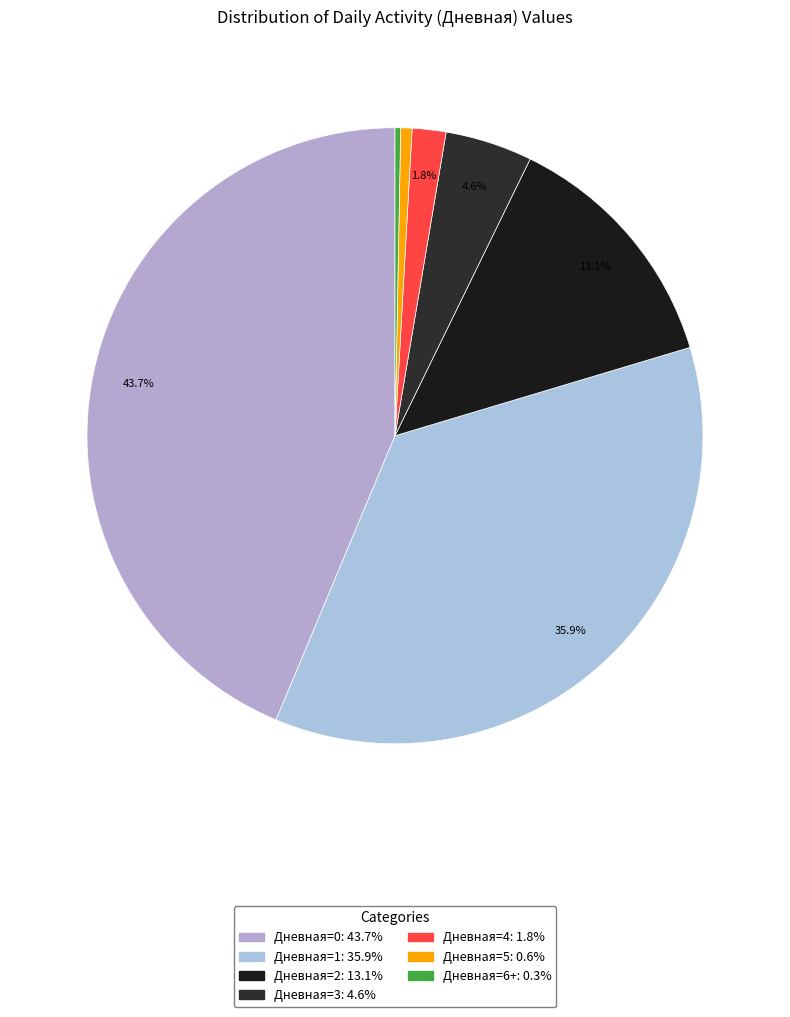

Is there a majority slice in this chart?

No